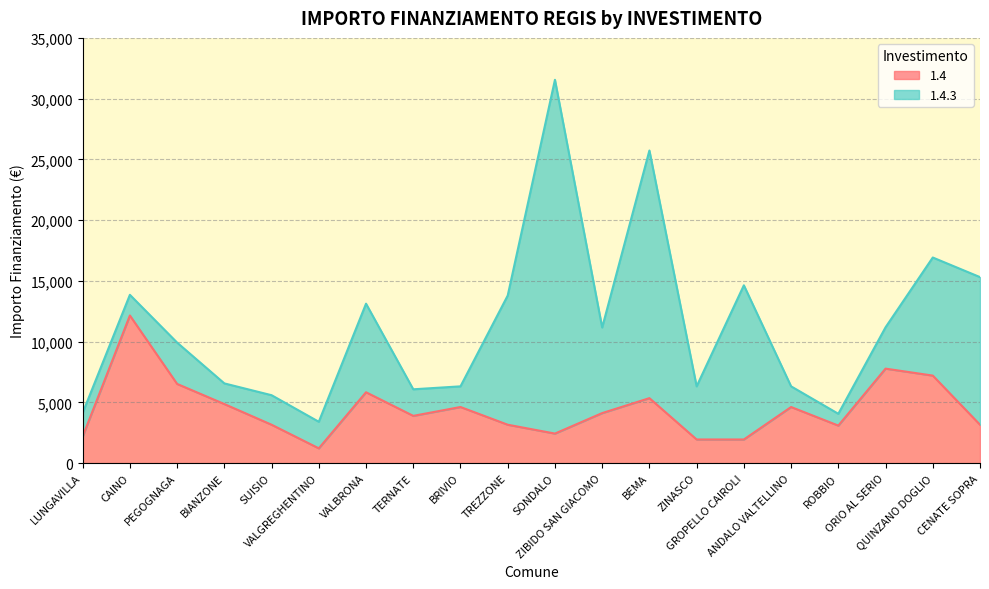

What is the change in value from LUNGAVILLA to ORIO AL SERIO?

+5589